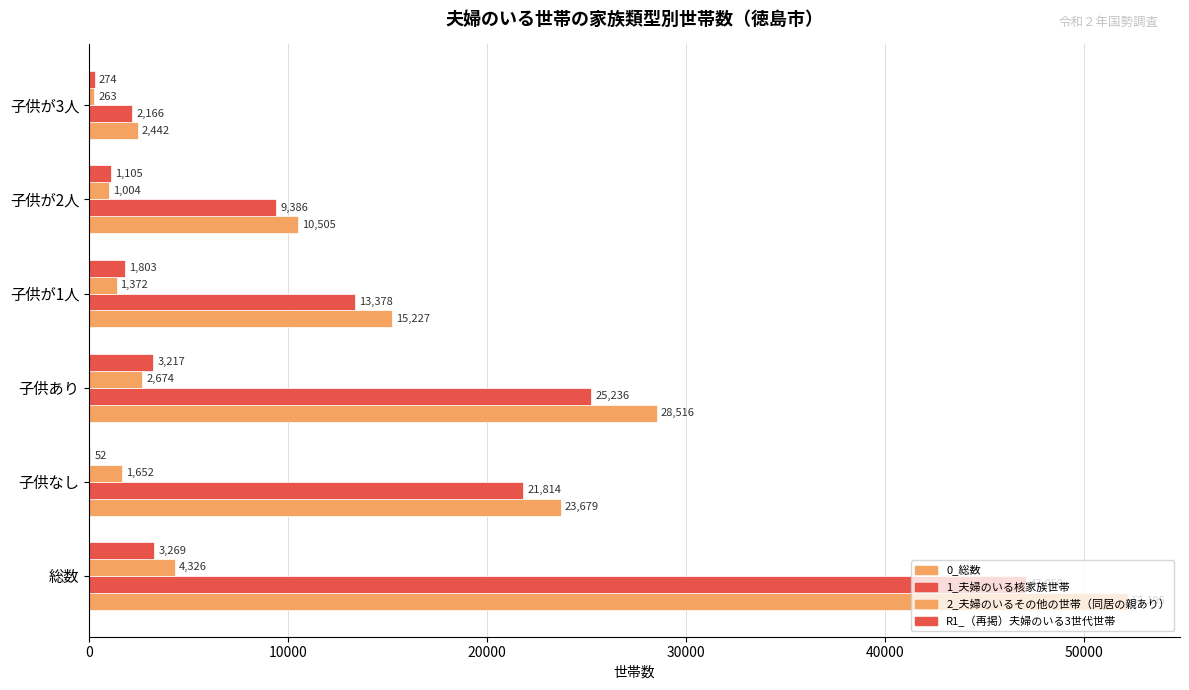

The value of 0_総数 at 総数 is 27047. True or false?

False